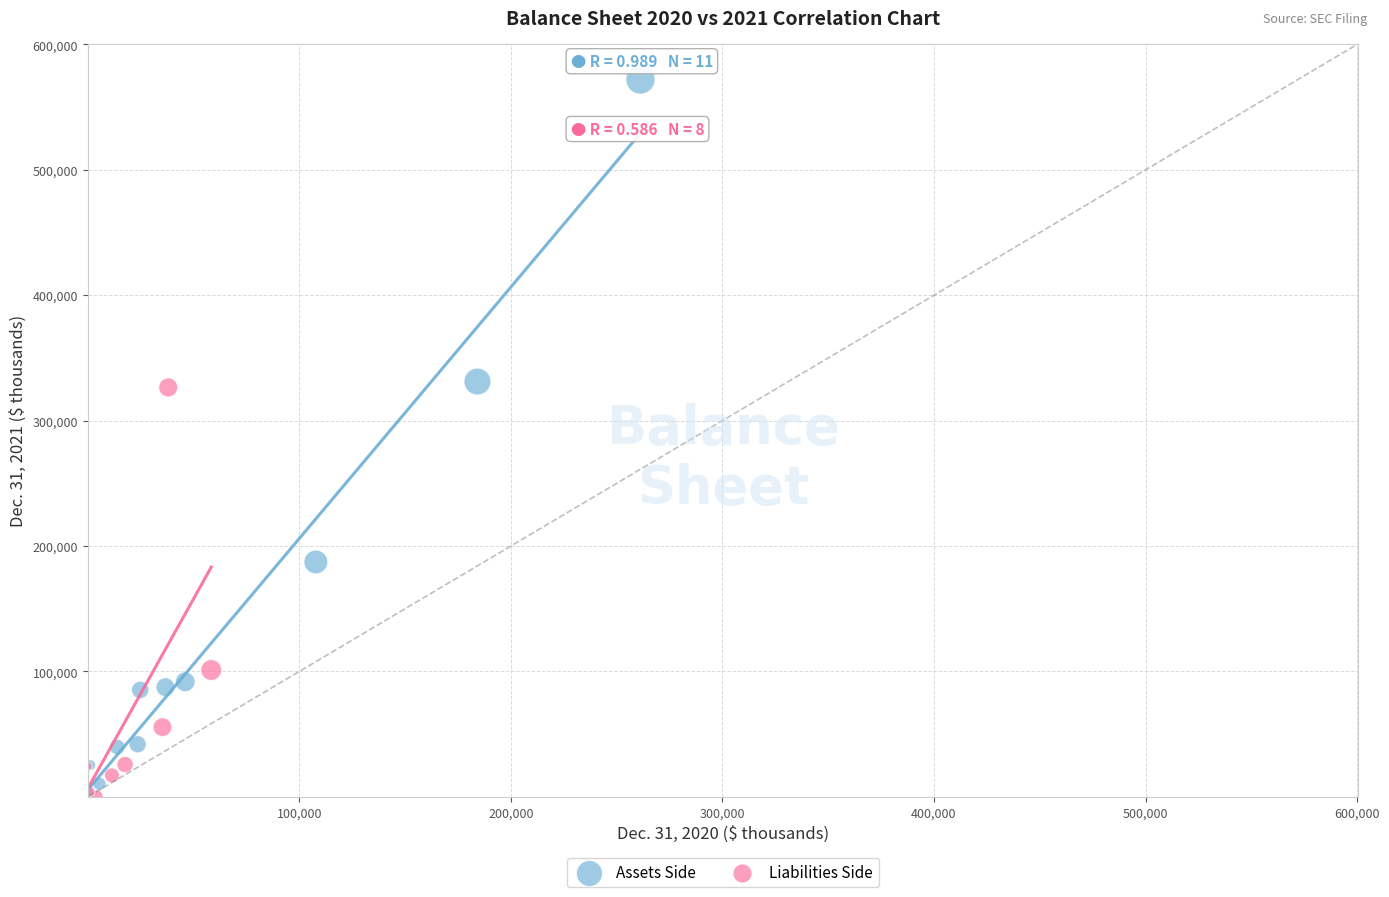

Which series has the largest Y range (max minus min)?

Assets Side